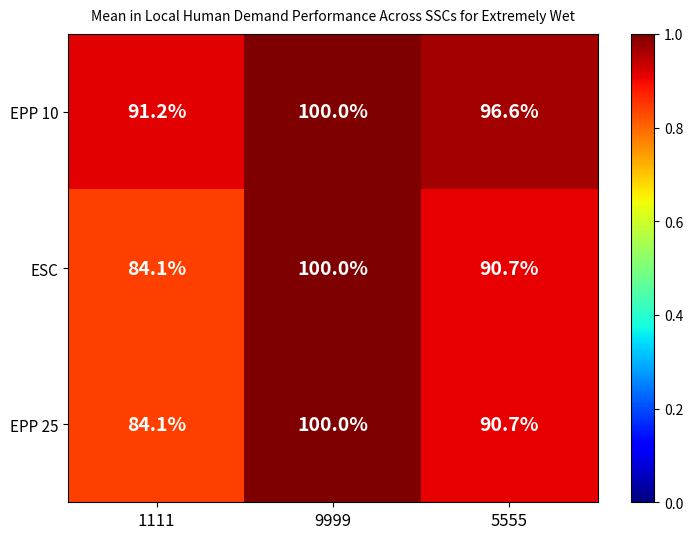

Which series has the largest total across all categories?

EPP 10